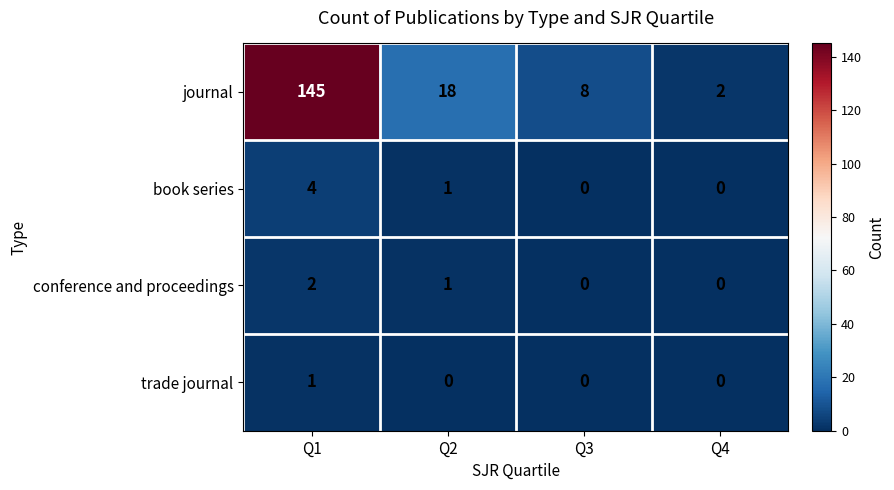

What is the difference between the second highest and second lowest values in the journal series?

10